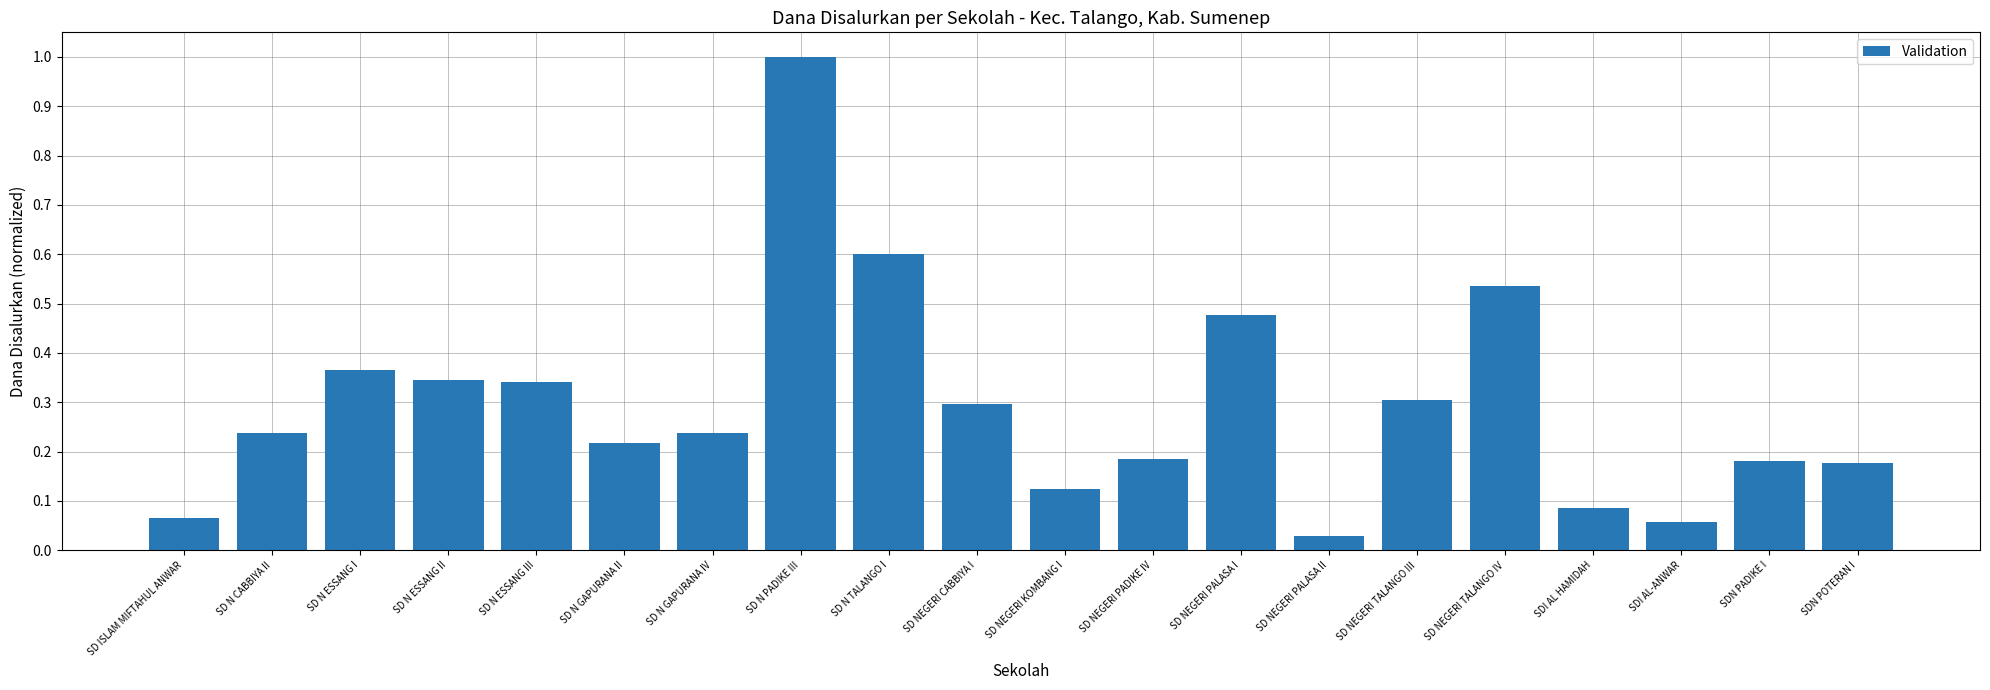

The value at SD N PADIKE III is 1.0. True or false?

True